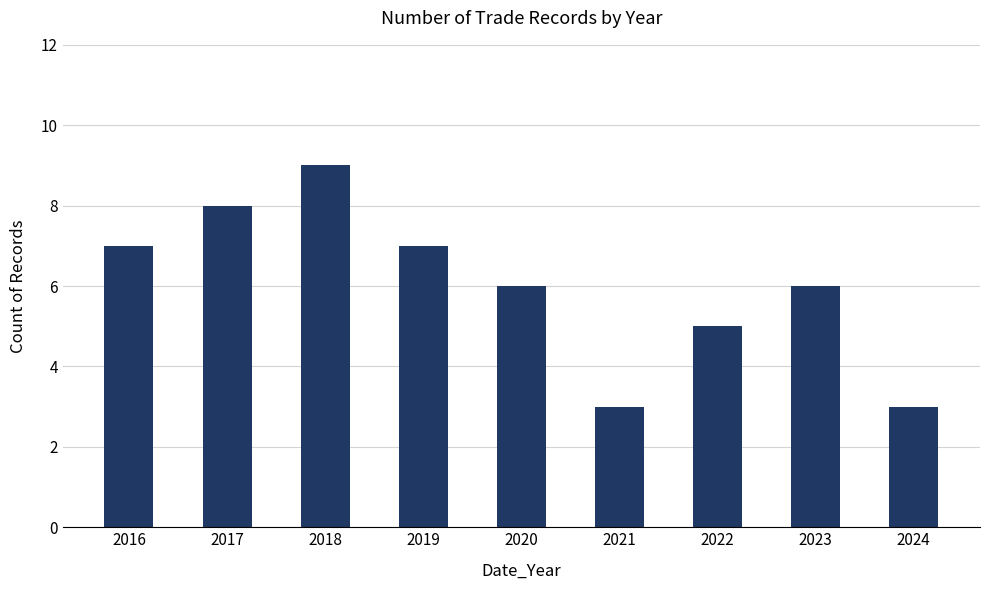

The chart shows a value of 9 at 2018. True or false?

True